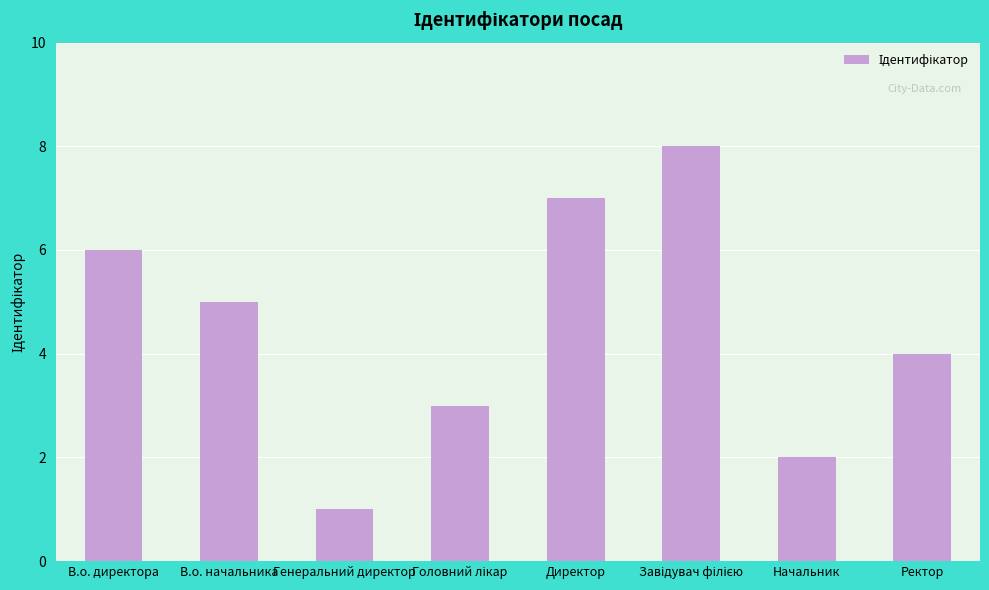

What is the maximum value shown in the chart?

8